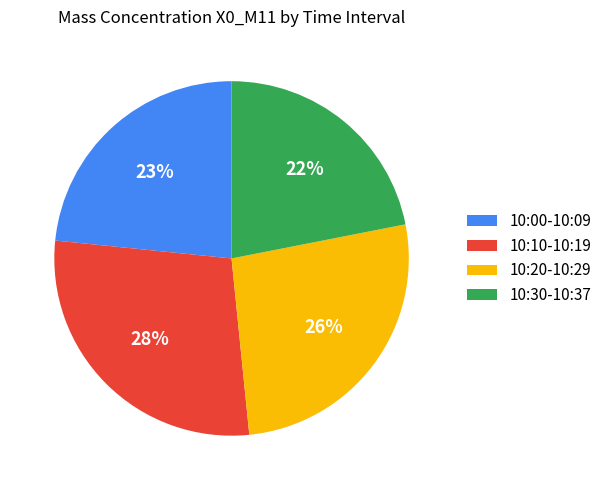

To the nearest percent, what is the average slice percentage?

25%